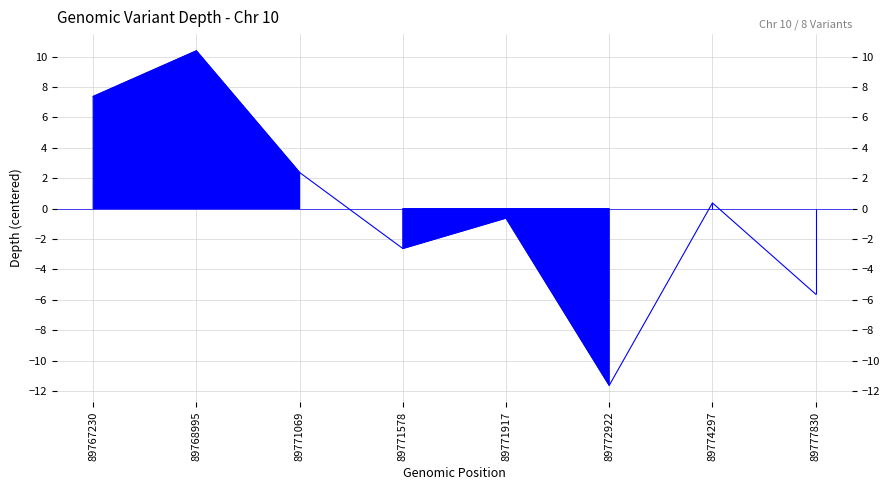

Is it true that the value at 89768995 is 10.4?

True